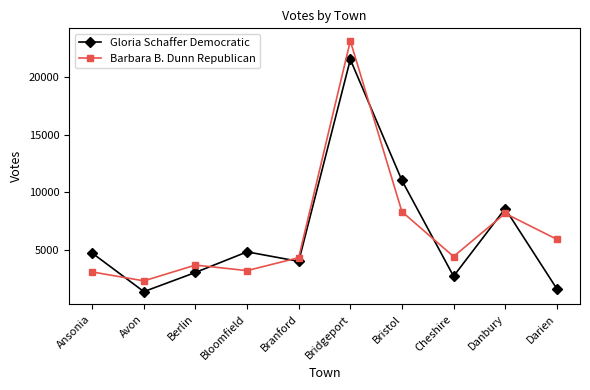

What value does the Barbara B. Dunn Republican series have at Ansonia?

3093